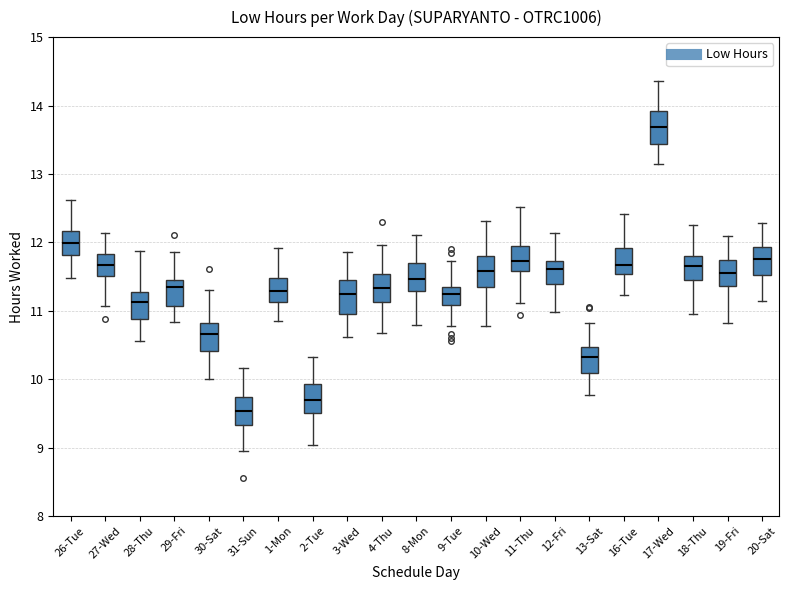

Which box has the lowest median line?

31-Sun